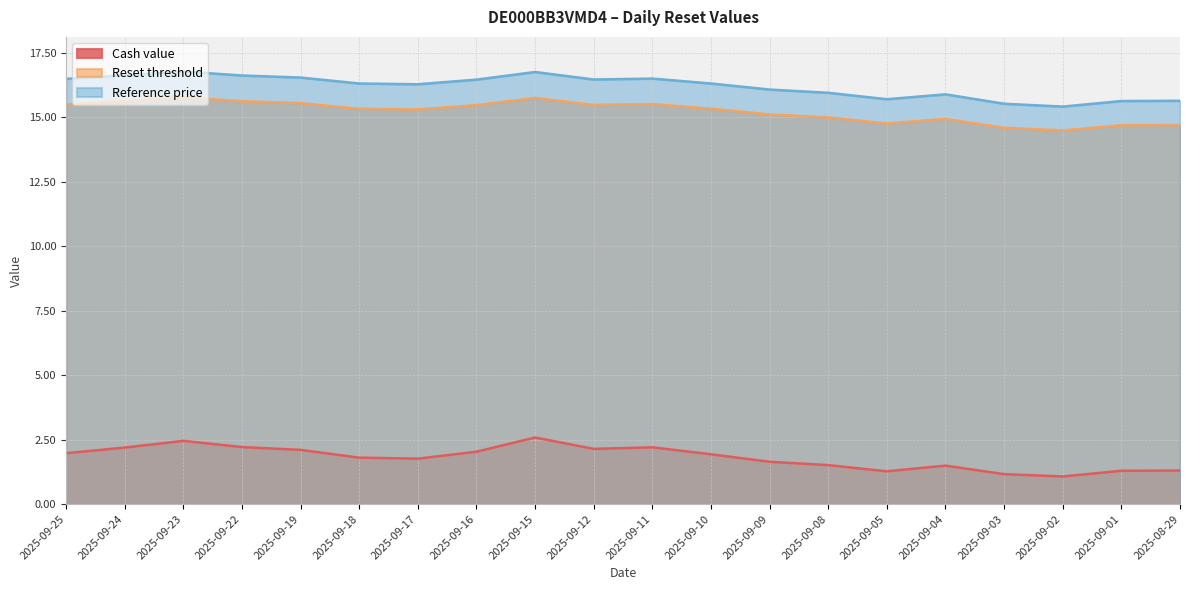

What is the sum of all Reference price values?

323.8